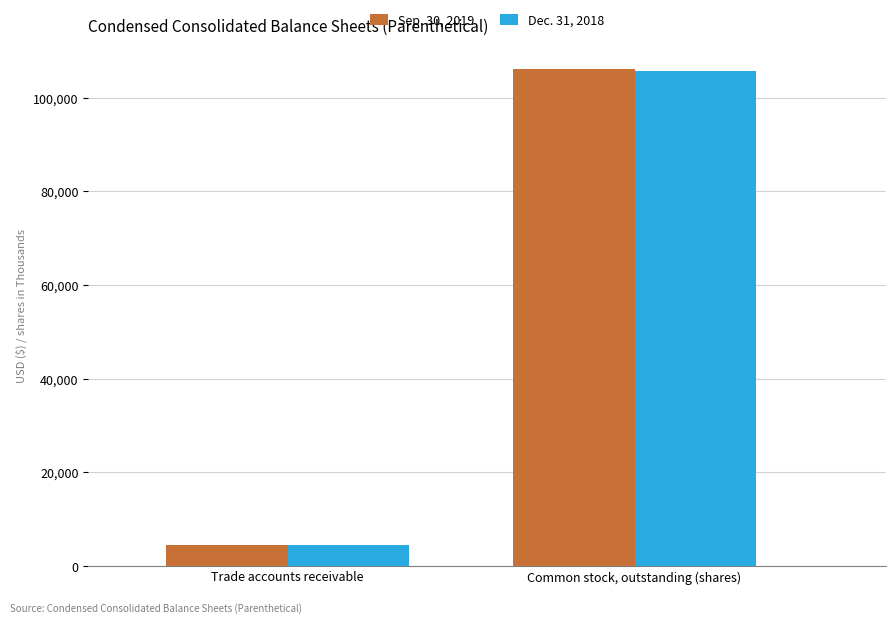

What is the sum of all Dec. 31, 2018 values?

110076